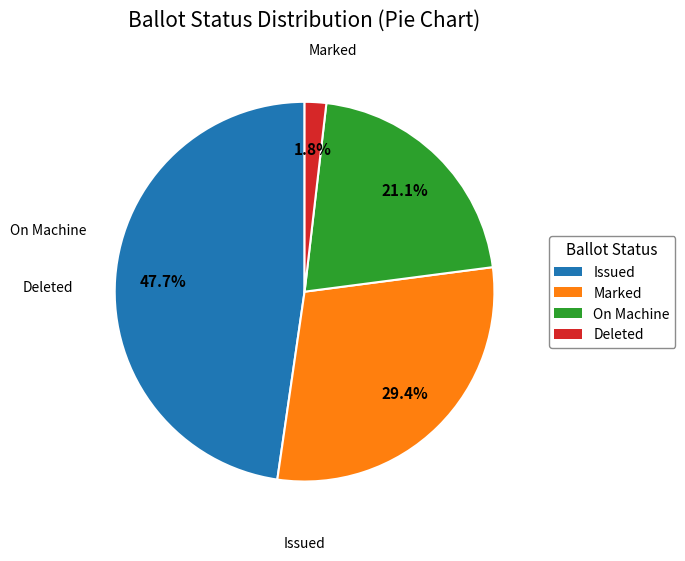

Does Deleted account for over 50% of the chart?

No